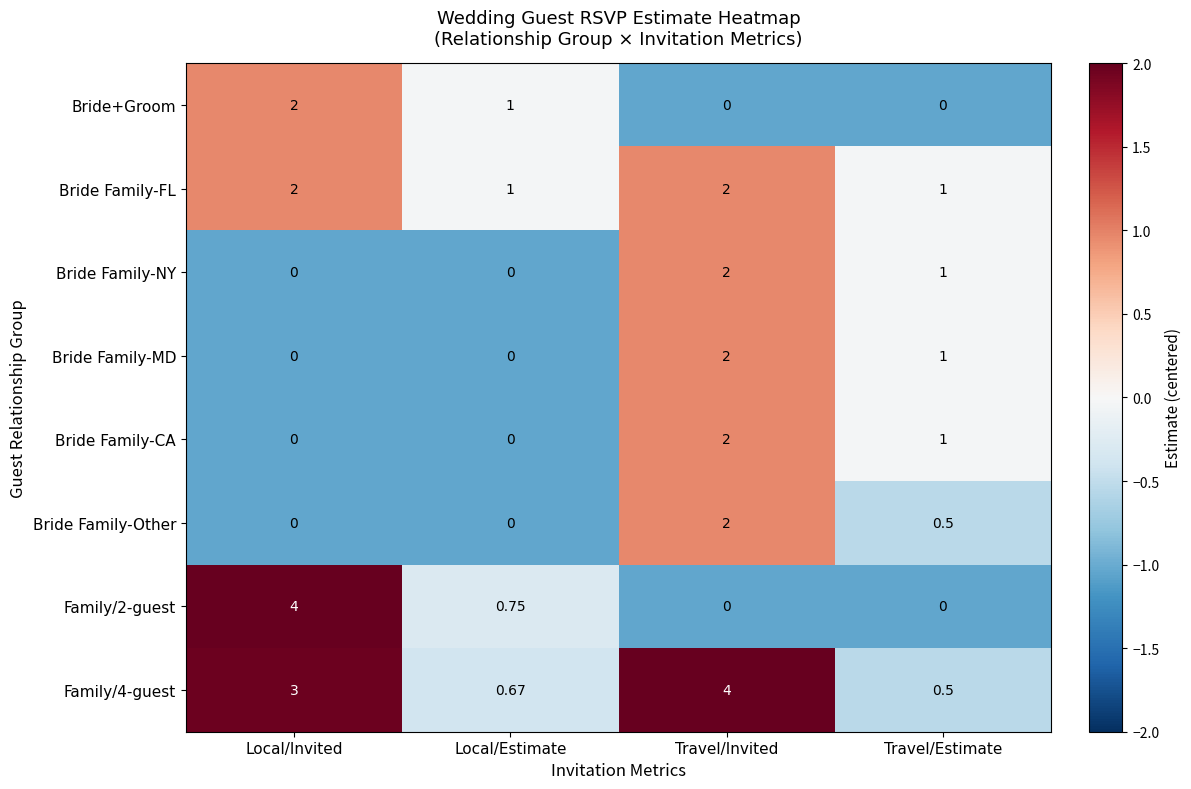

At which category is the sum across all series the highest?

Travel/Invited